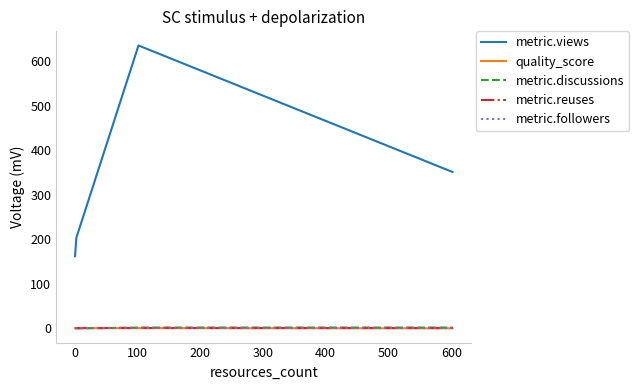

Which series has the widest spread of values?

metric.views